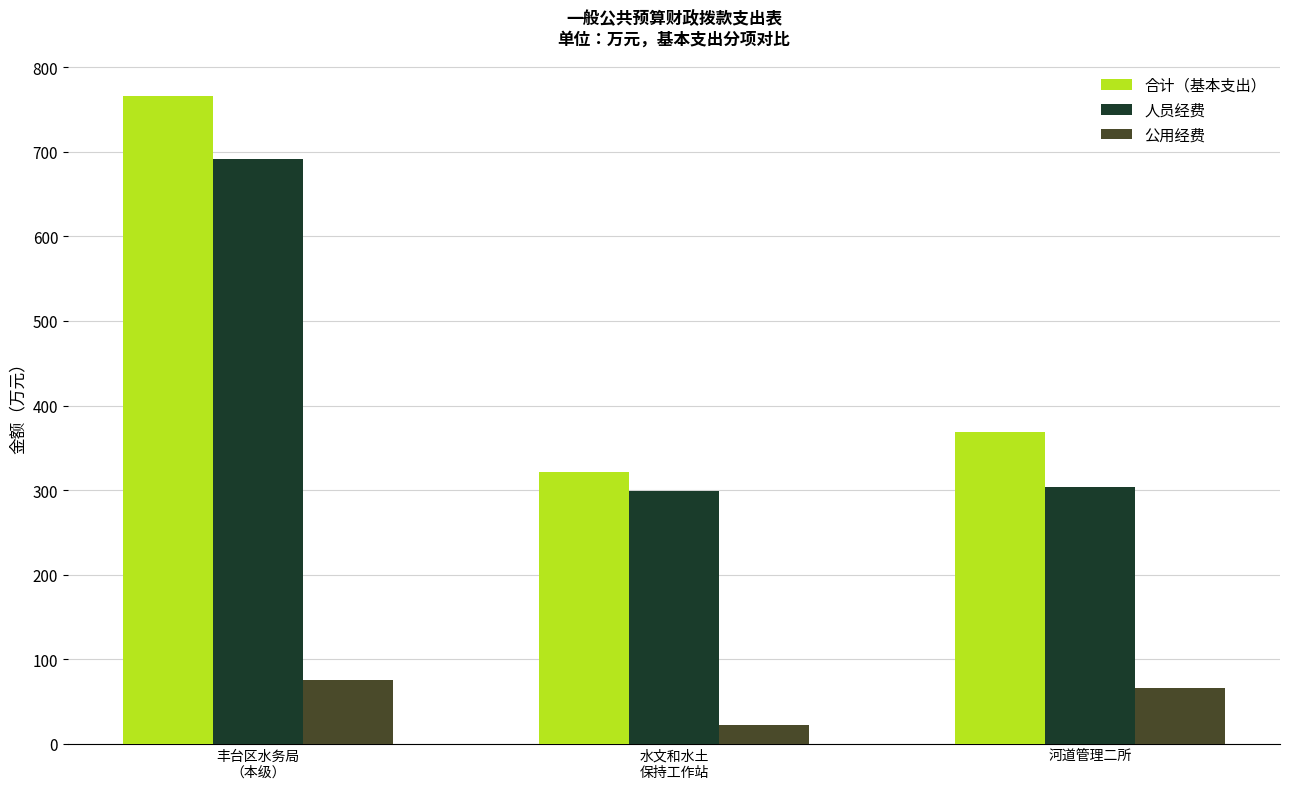

What is the highest value of the 人员经费 series?

691.4